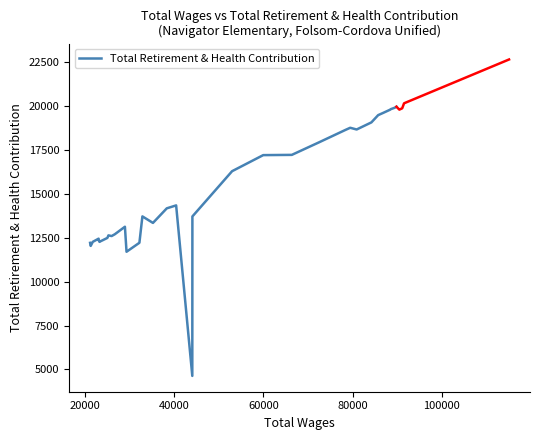

What is the minimum value for Total Retirement & Health Contribution?

4632